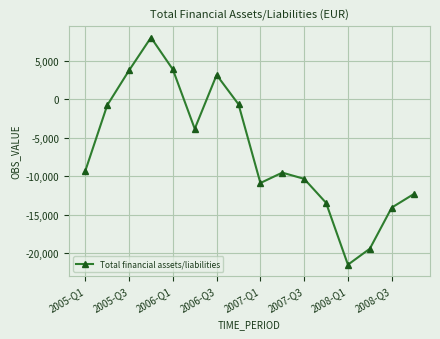

What is the maximum value shown in the chart?

8036.6